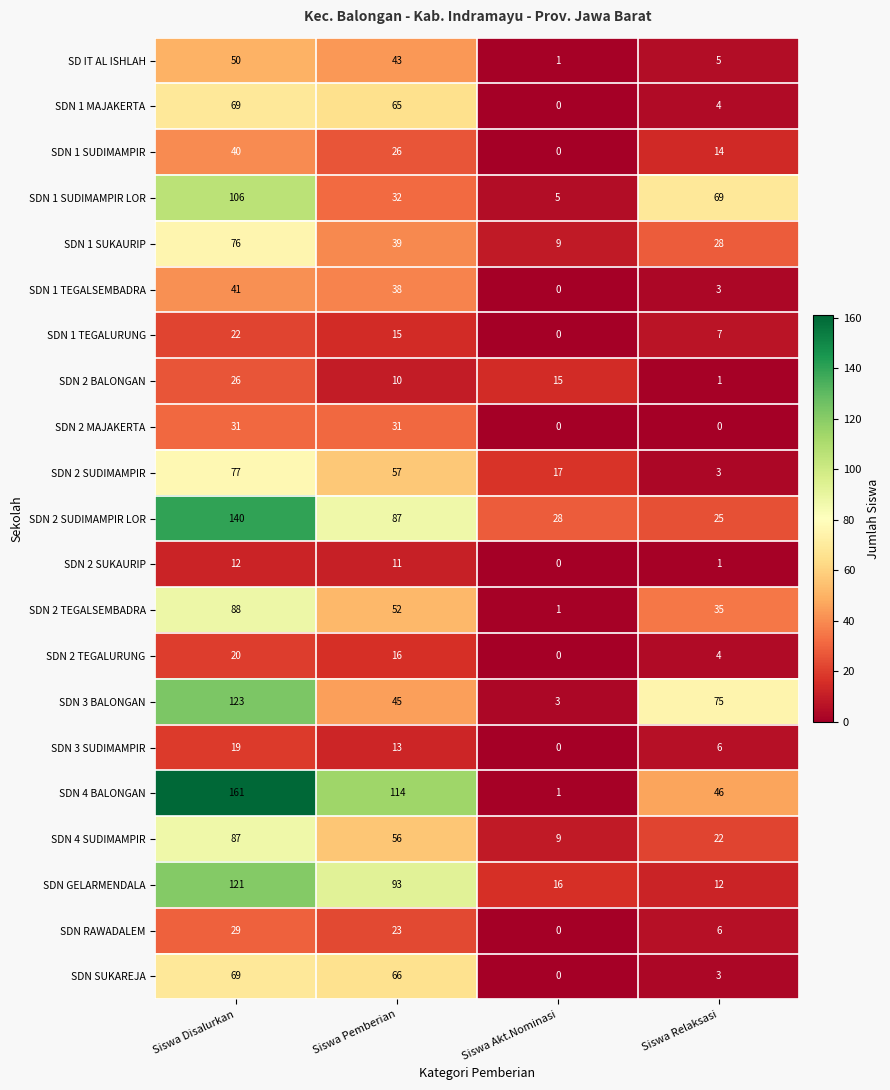

The SDN 1 SUDIMAMPIR LOR series shows 19 at Siswa Relaksasi. True or false?

False